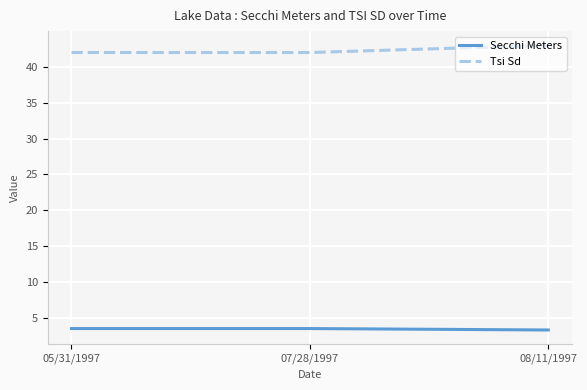

Is the value of Tsi Sd at 08/11/1997 greater than the value of Secchi Meters at 07/28/1997?

Yes